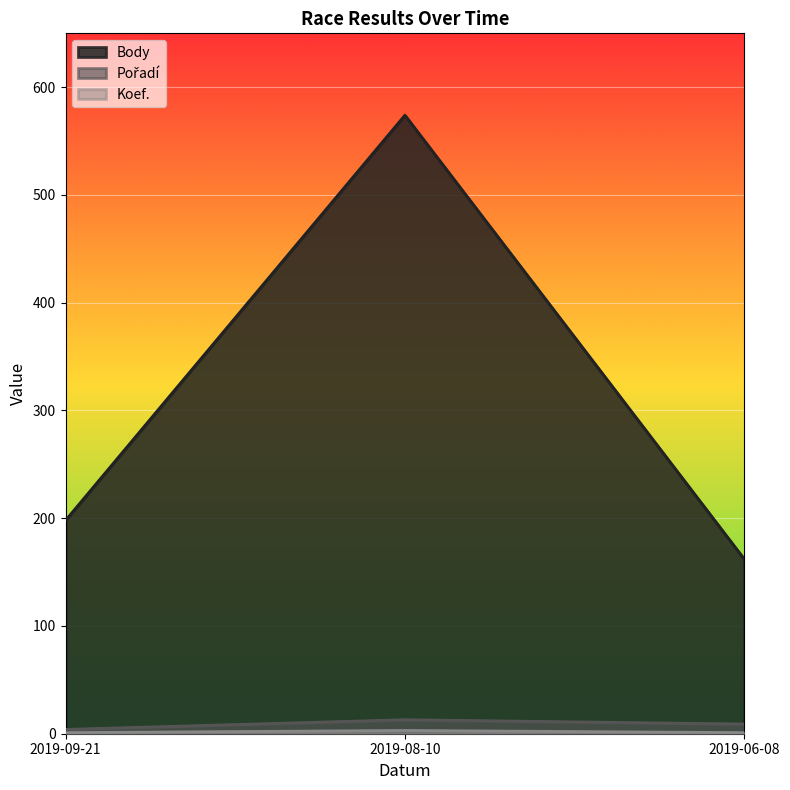

How many data points does each series have?

3